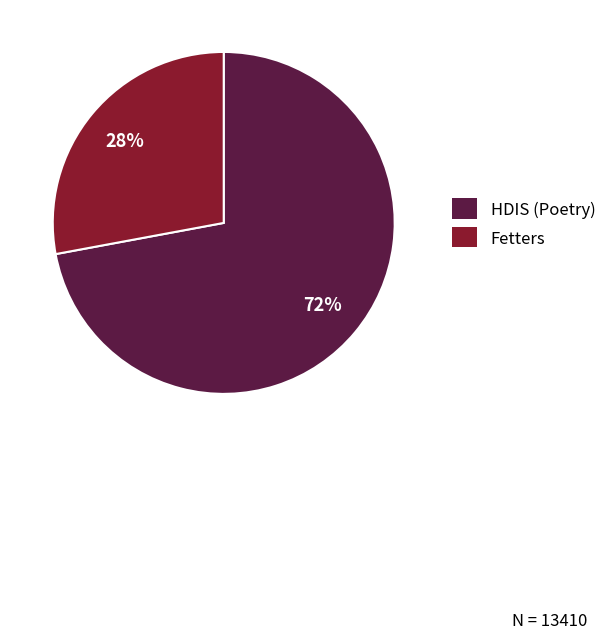

Rank the categories by value from highest to lowest.

HDIS (Poetry), Fetters